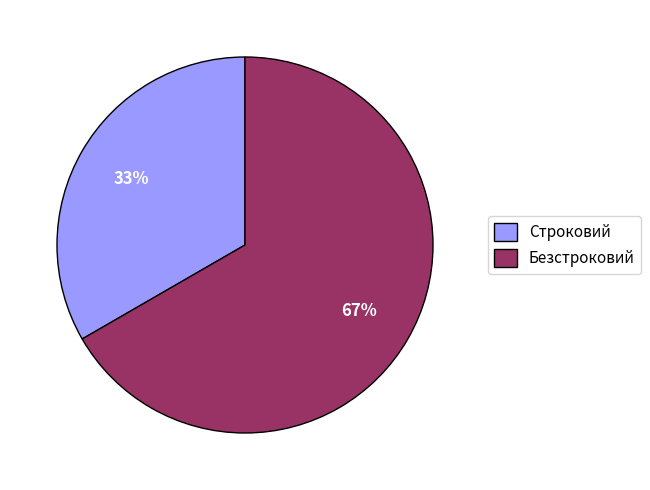

To the nearest percent, what portion does Строковий represent?

33%